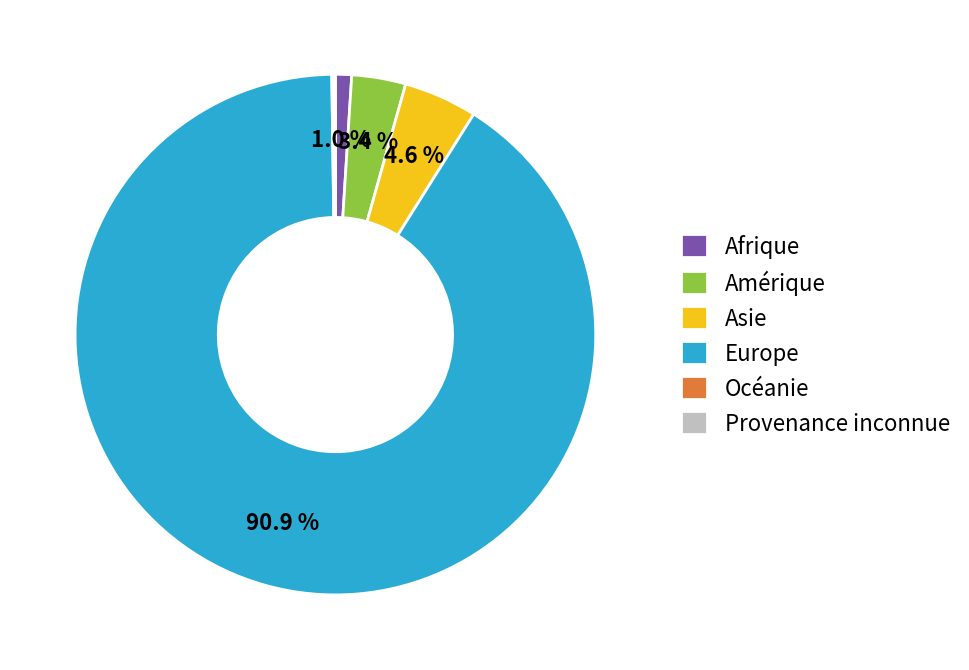

Is it true that Afrique is 9% of the pie?

False